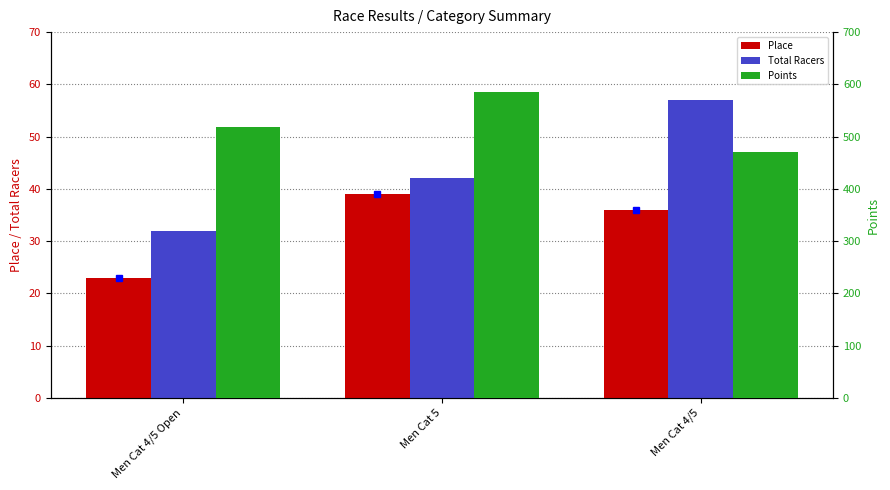

List the labels in order of Points value, smallest first.

Men Cat 4/5, Men Cat 4/5 Open, Men Cat 5